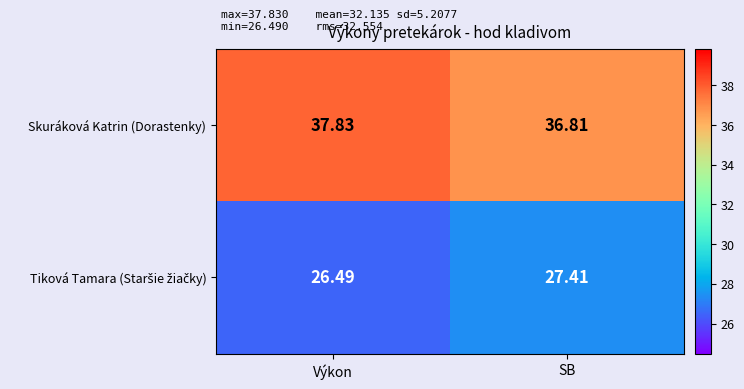

At which label does Skuráková Katrin (Dorastenky) reach its peak?

Výkon